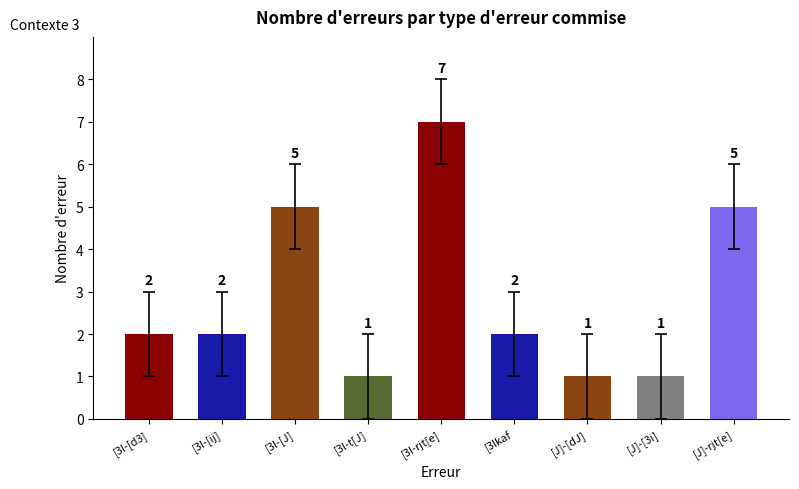

True or false: the data shows 2 at [J]-[dJ].

False